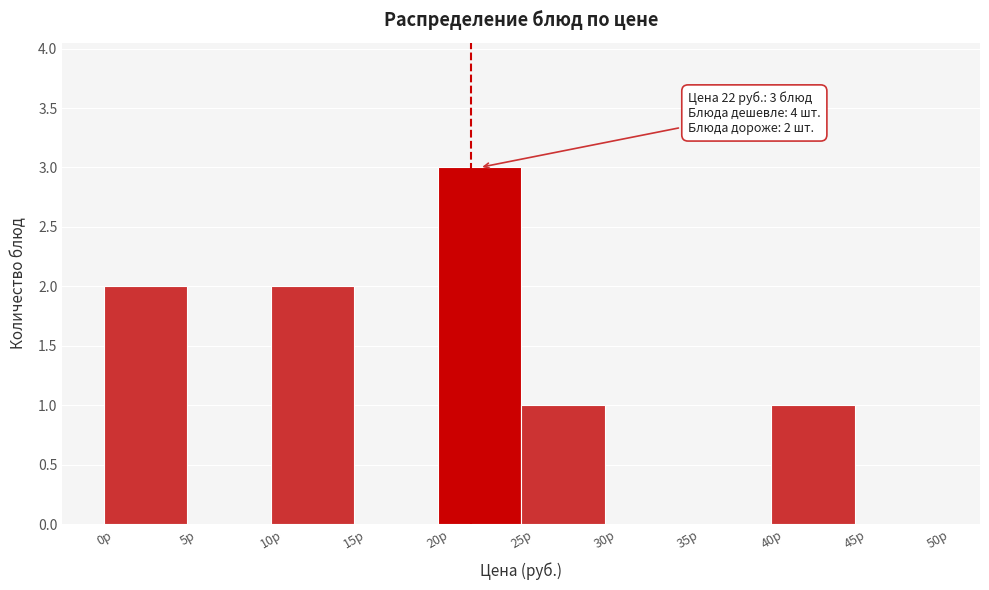

Which range on the x-axis has the tallest bar?

20 to 25